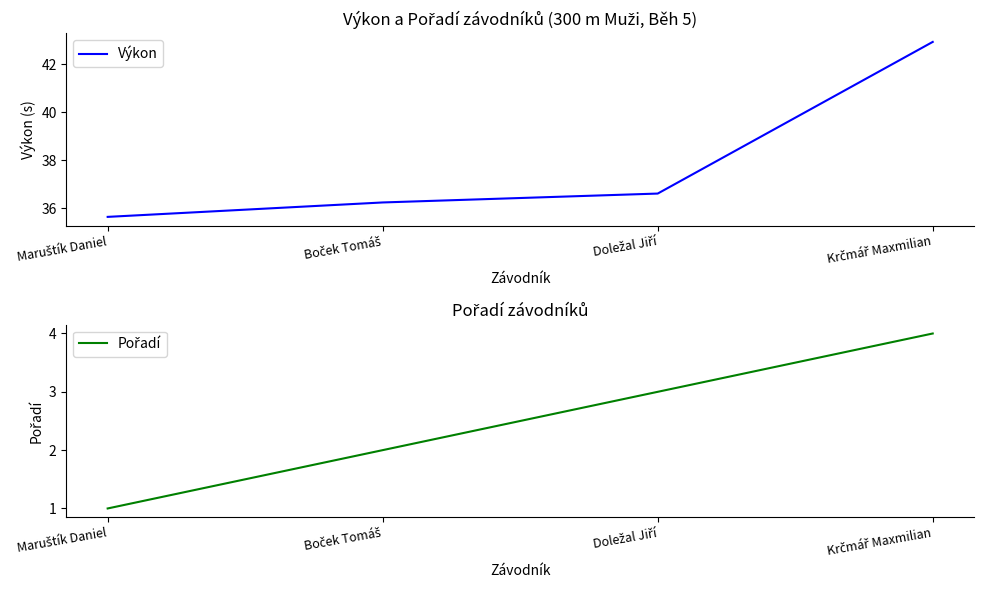

What is the difference between the maximum and second lowest values in the Výkon series?

6.7